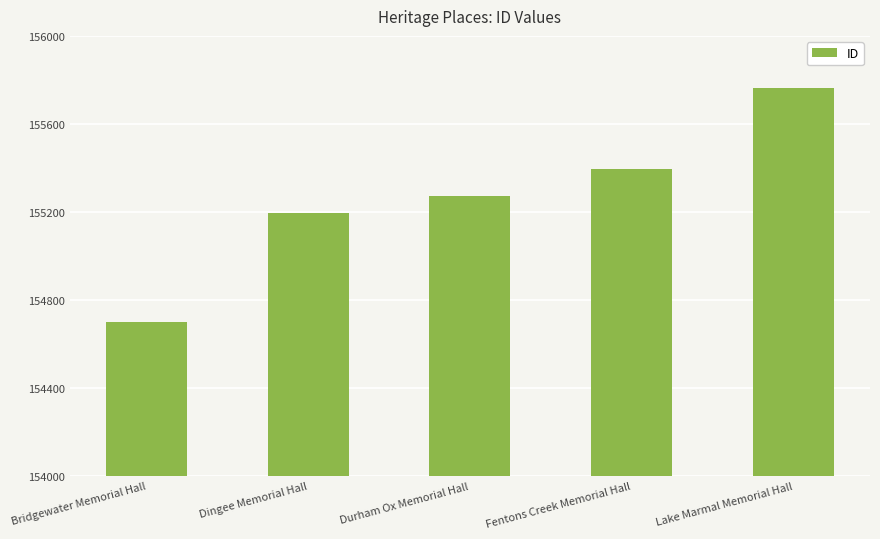

What is the change in value from Dingee Memorial Hall to Fentons Creek Memorial Hall?

+202